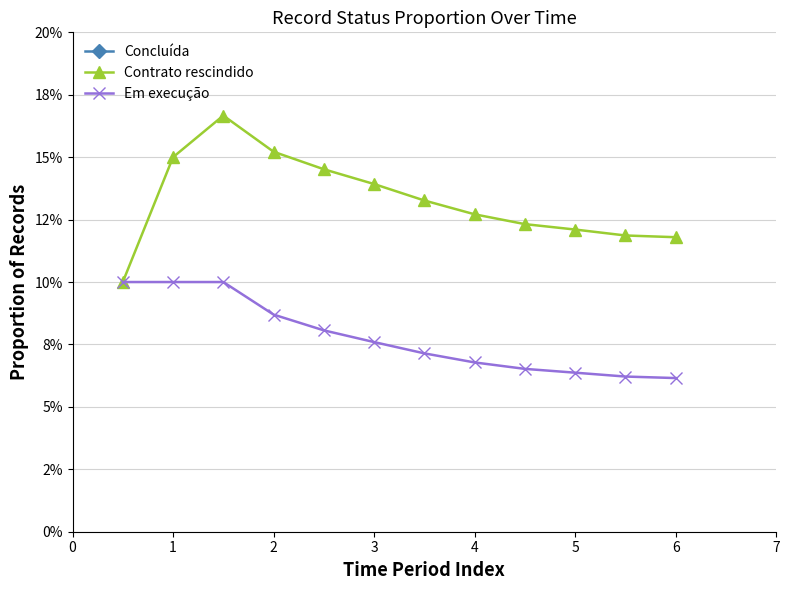

At 6, list the series in order from smallest to largest.

Em execução, Contrato rescindido, Concluída